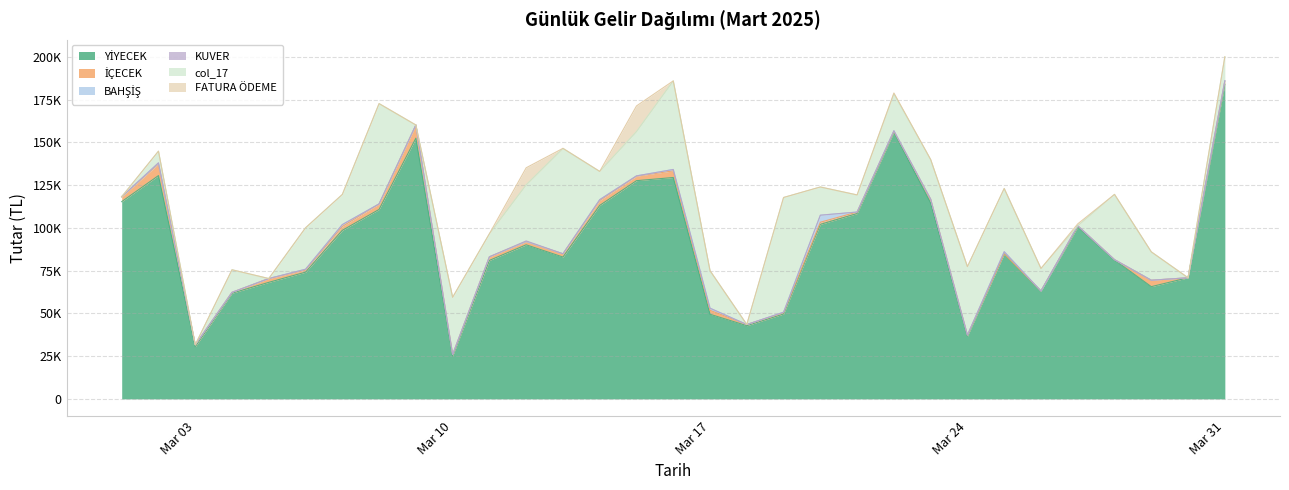

Which label corresponds to the largest value in the chart?

2025-03-31